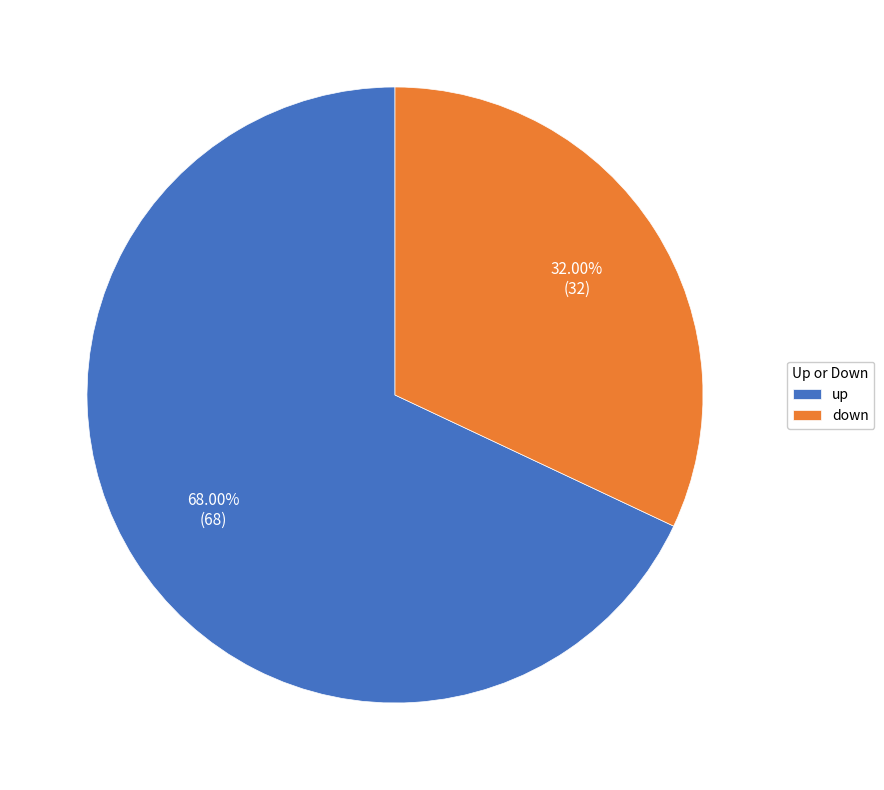

Which has a higher value, up or down?

up